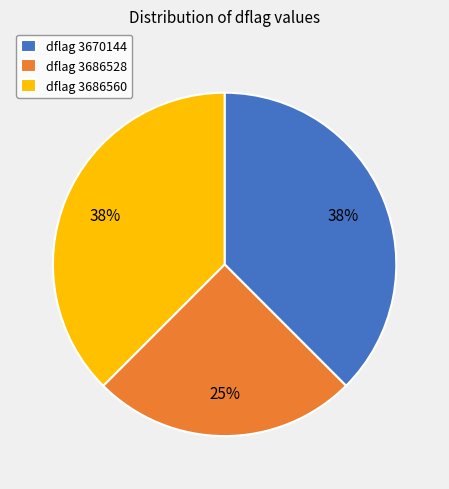

To the nearest percent, what is the average slice percentage?

33%